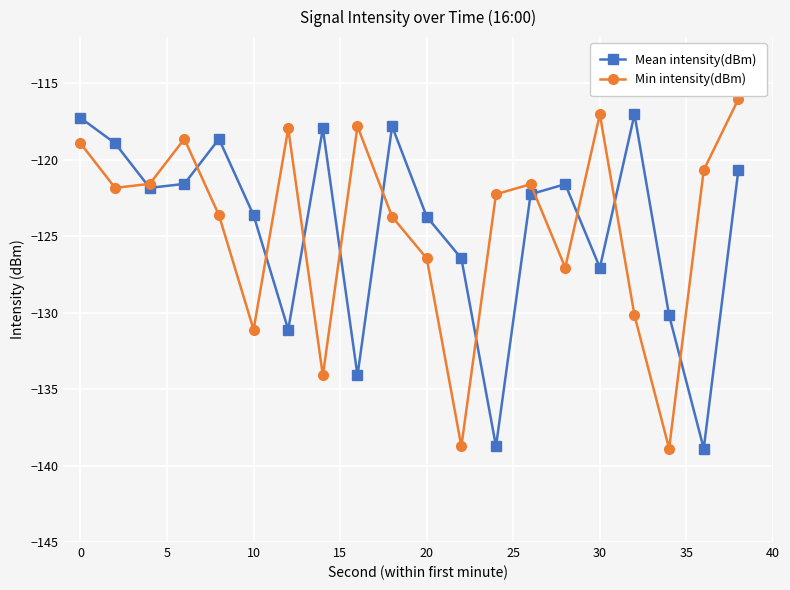

What is the greatest value displayed?

-116.0